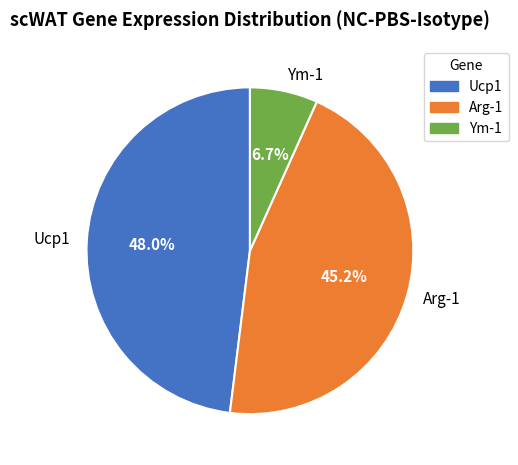

What is the largest slice in the pie chart?

Ucp1